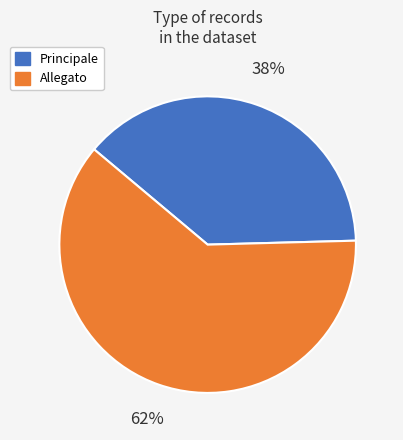

To the nearest percent, what is the combined percentage of Principale and Allegato?

100%